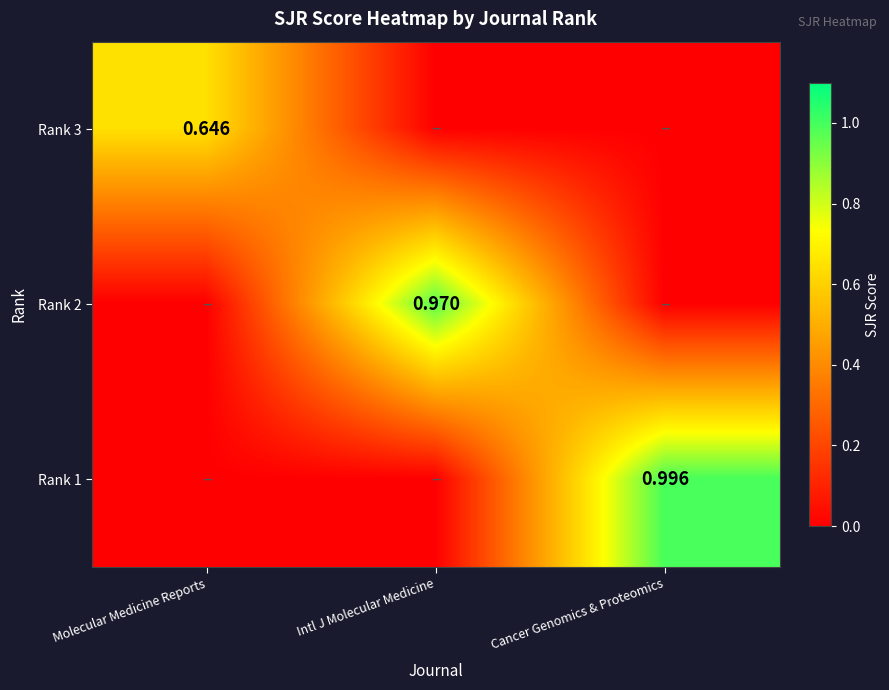

Which label corresponds to the smallest value in the chart?

Intl J Molecular Medicine